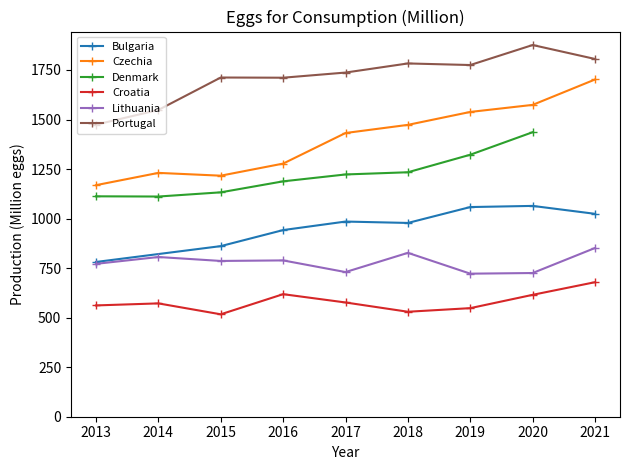

The Portugal series shows 400.0 at 2018. True or false?

False